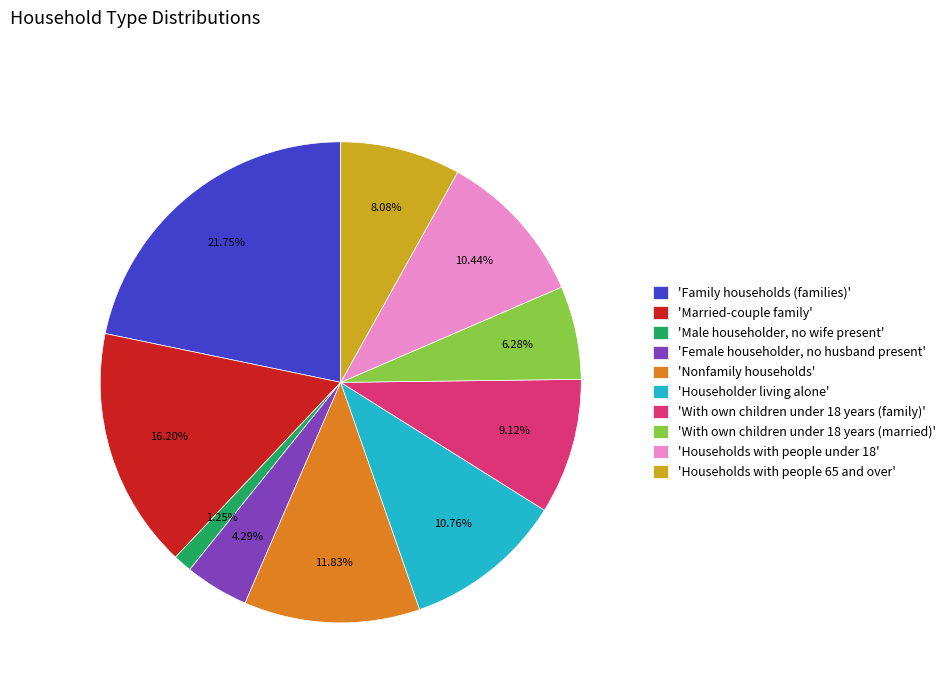

Approximately how many times larger is the value at 'Family households (families)' compared to 'Households with people under 18'?

2.1